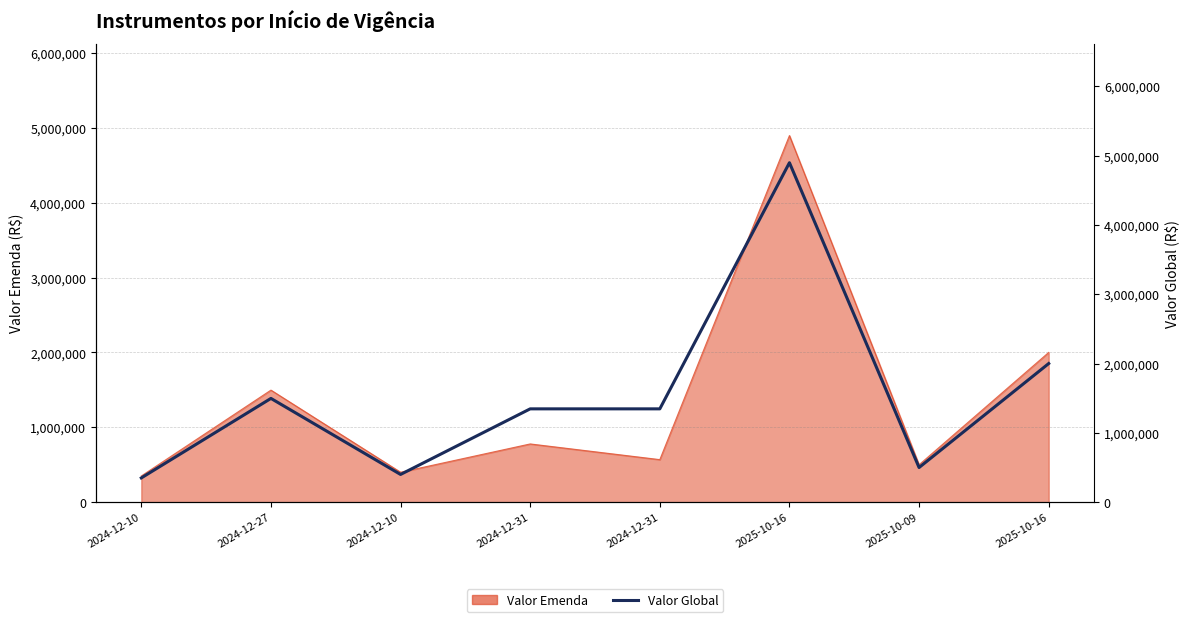

What is the smallest value displayed?

349919